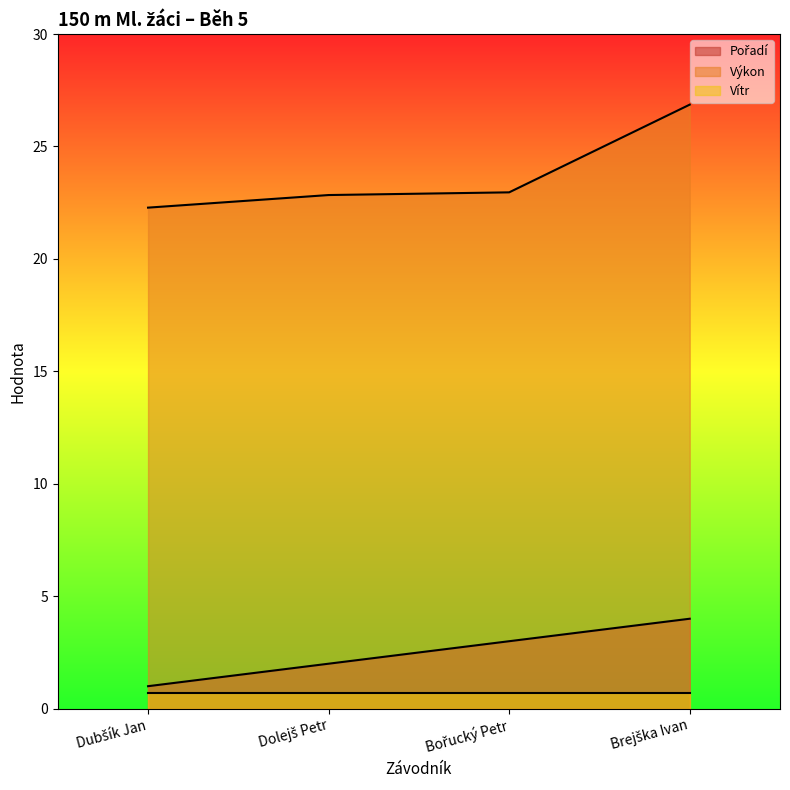

What position from the right is Dolejš Petr?

3